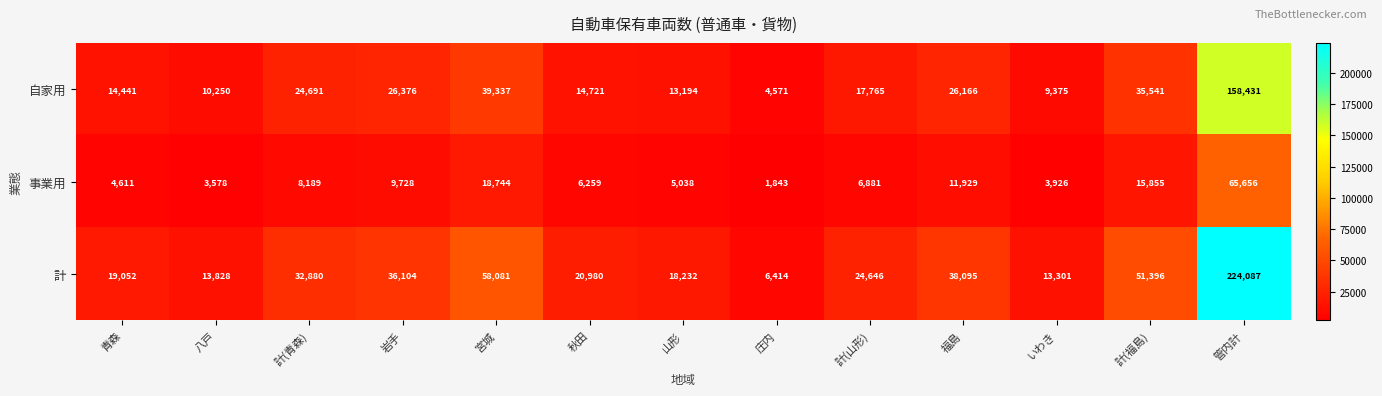

List the series in order of their overall mean, lowest first.

事業用, 自家用, 計